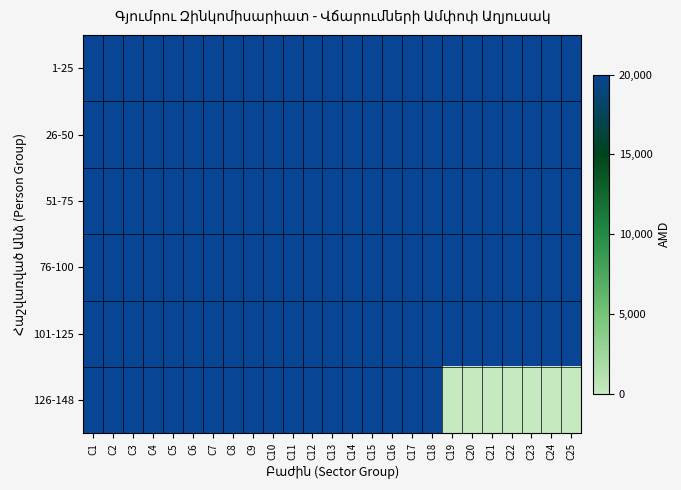

Count the number of categories in the chart.

25